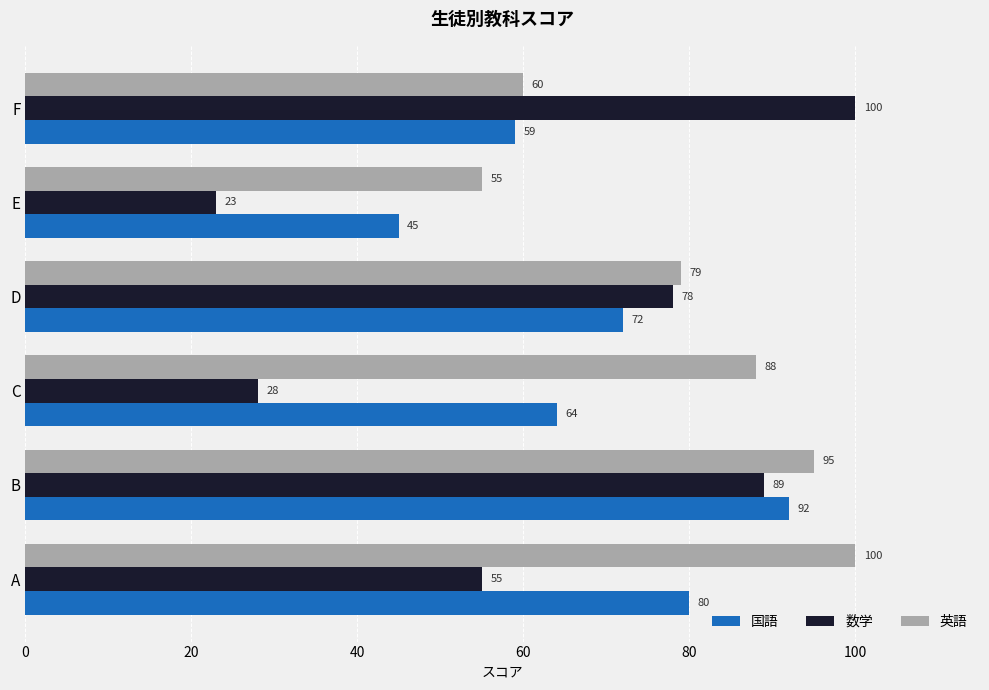

Rank the series by their average value, from highest to lowest.

英語, 国語, 数学